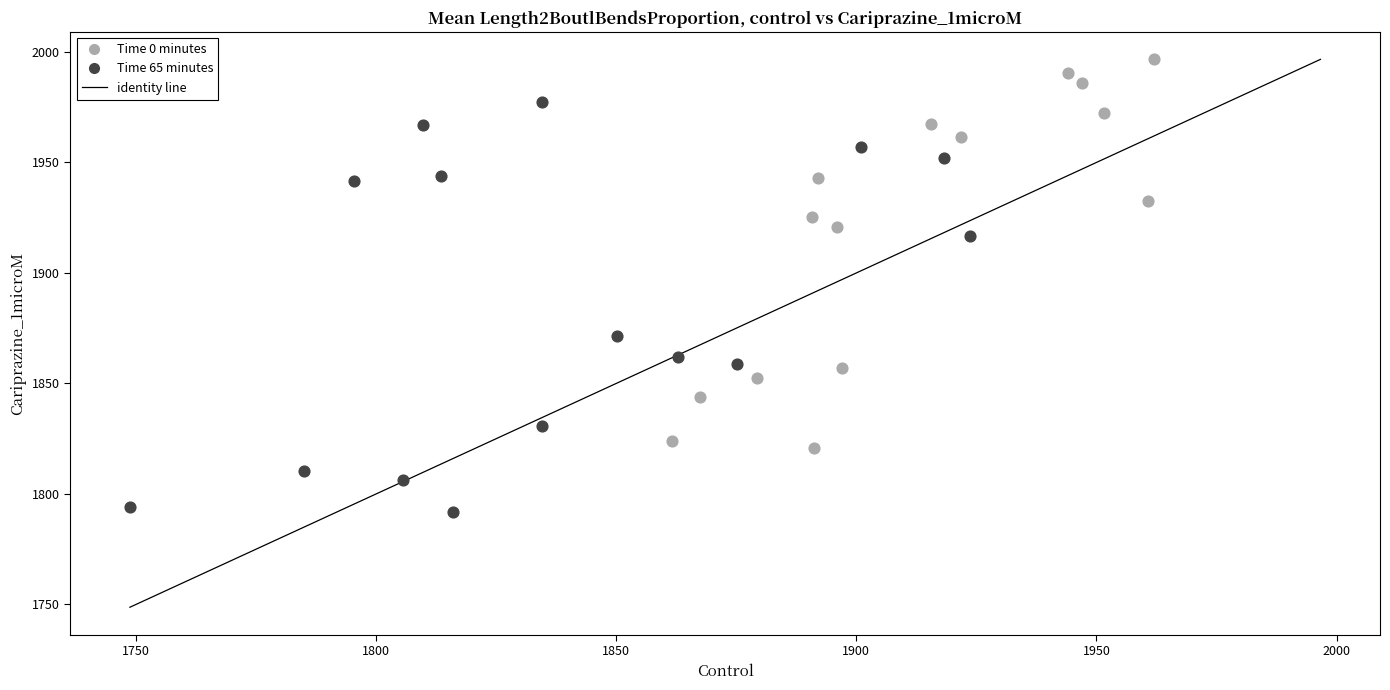

Which series contains the lowest Y value?

Time 65 minutes